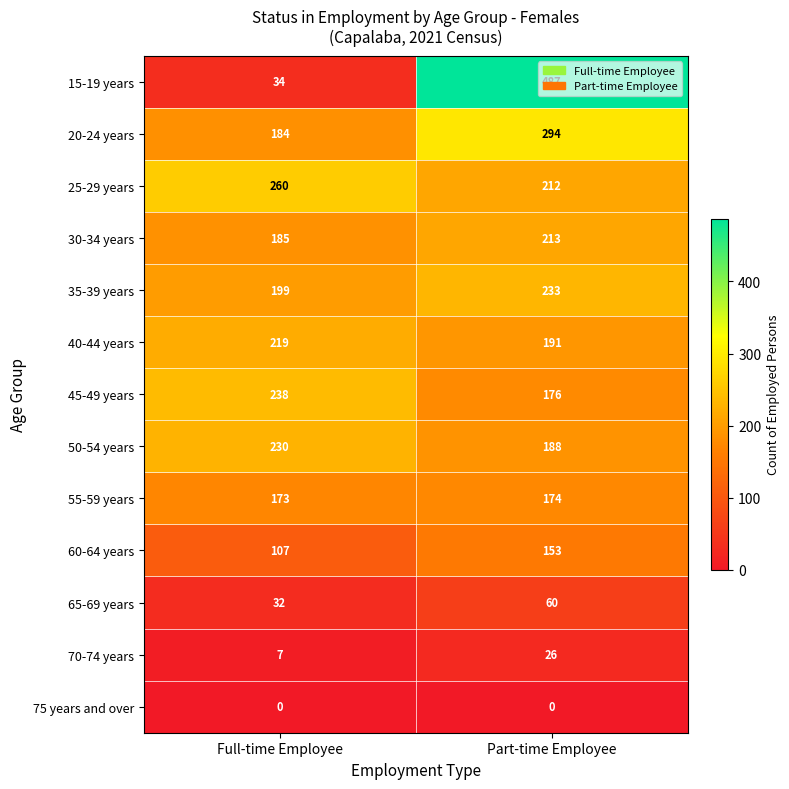

Which series has the largest total across all categories?

15-19 years